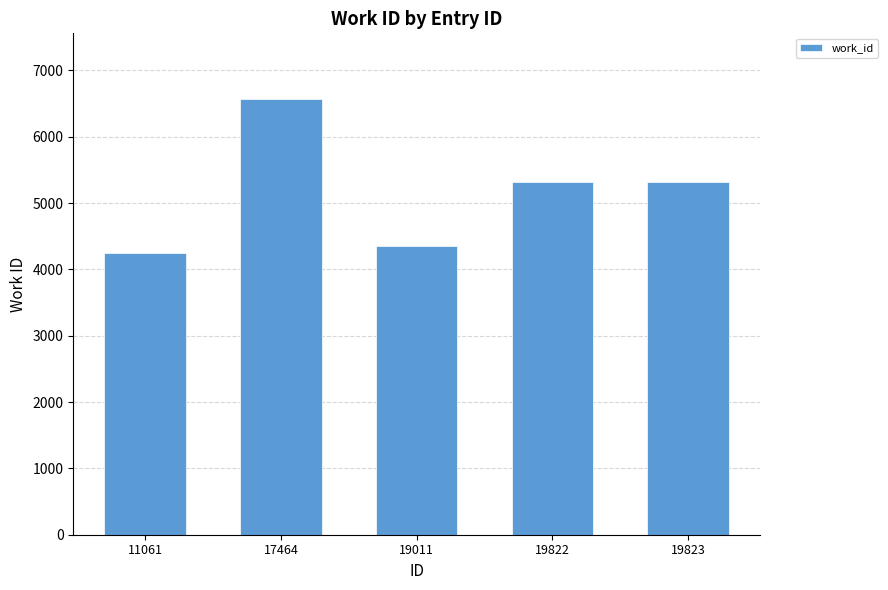

Between 19823 and 17464, which is larger?

17464